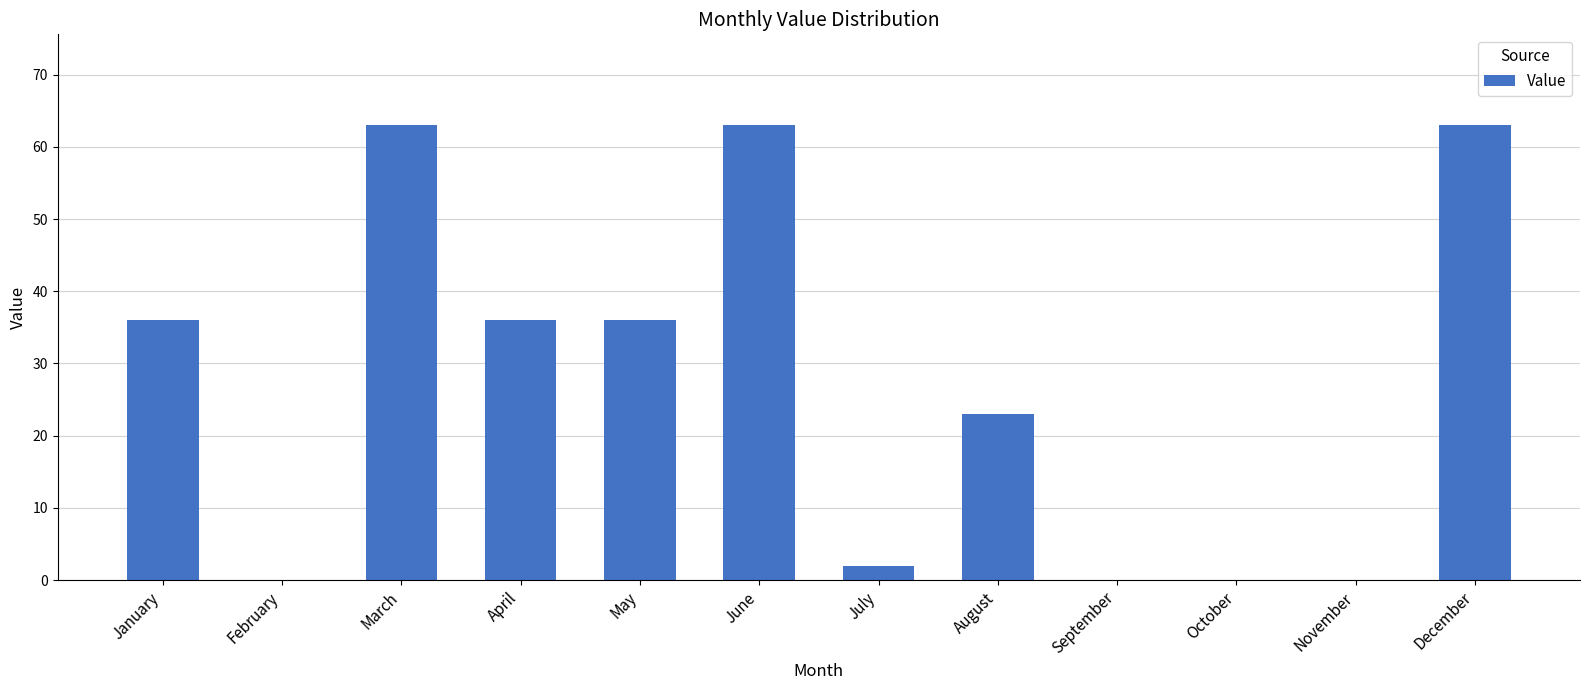

How many distinct data groups are displayed?

1